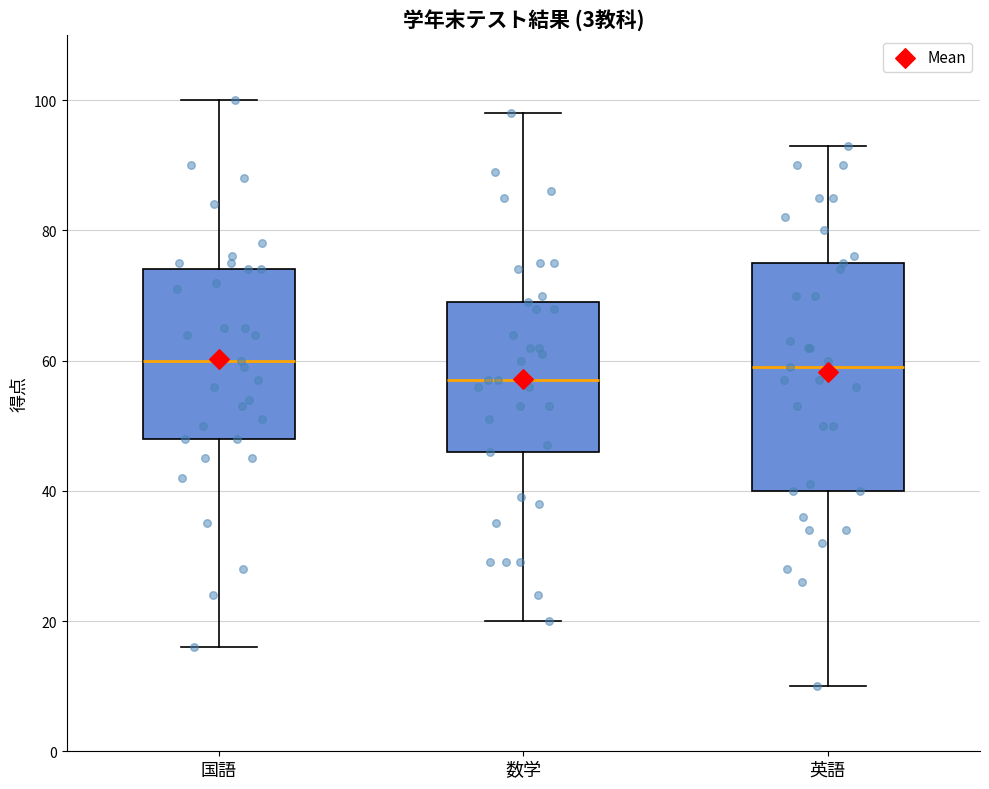

Reading left to right, read every box against the y-axis: the position of its median line, the range the box covers, and the ends of its whiskers. The values are not printed on the chart, so give them approximately, as read against the axis.

国語: median 60, box 48 to 74, whiskers 16 to 100
数学: median 58, box 46 to 70, whiskers 20 to 98
英語: median 60, box 40 to 76, whiskers 10 to 94